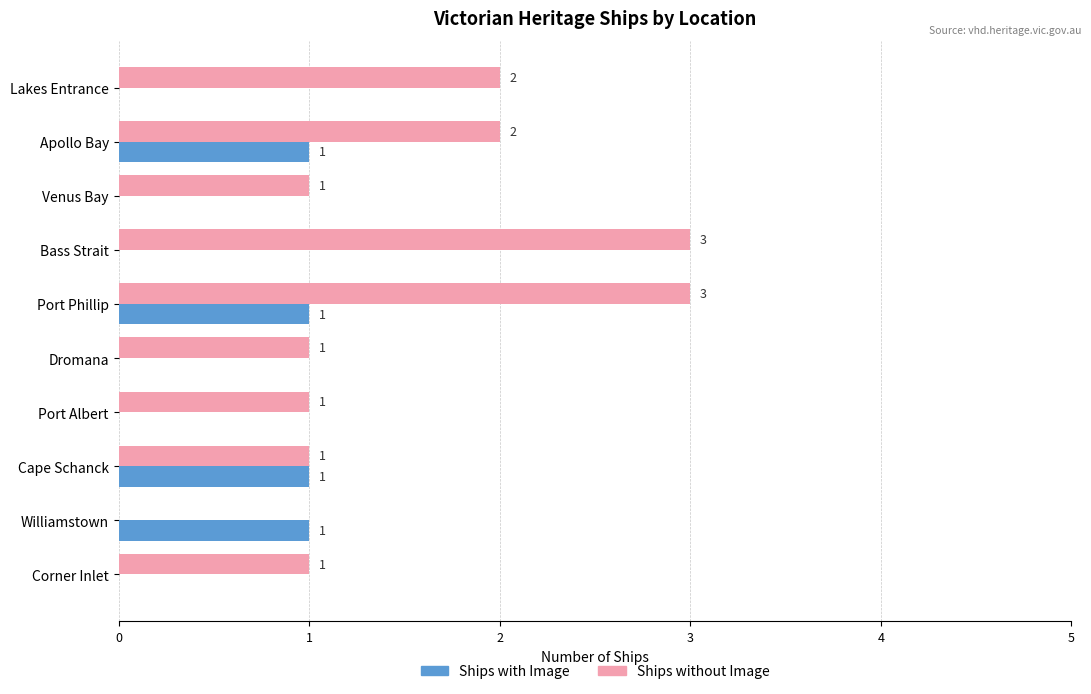

How many Ships without Image values are between 1 and 2?

7